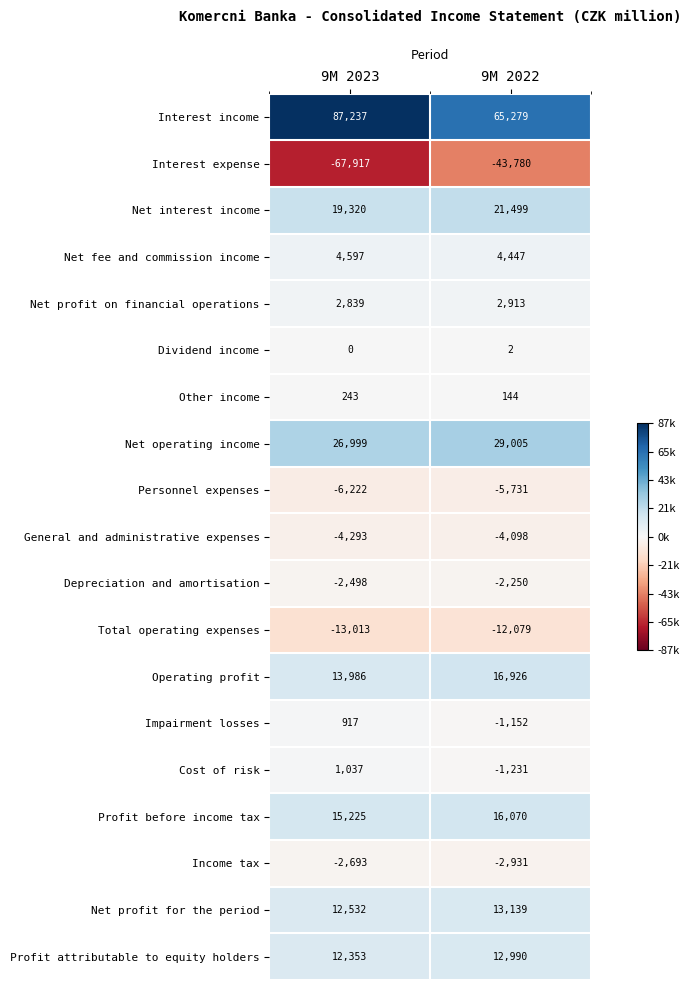

Rank the series by their maximum value, from highest to lowest.

Interest income, Net operating income, Net interest income, Operating profit, Profit before income tax, Net profit for the period, Profit attributable to equity holders, Net fee and commission income, Net profit on financial operations, Cost of risk, Impairment losses, Other income, Dividend income, Depreciation and amortisation, Income tax, General and administrative expenses, Personnel expenses, Total operating expenses, Interest expense